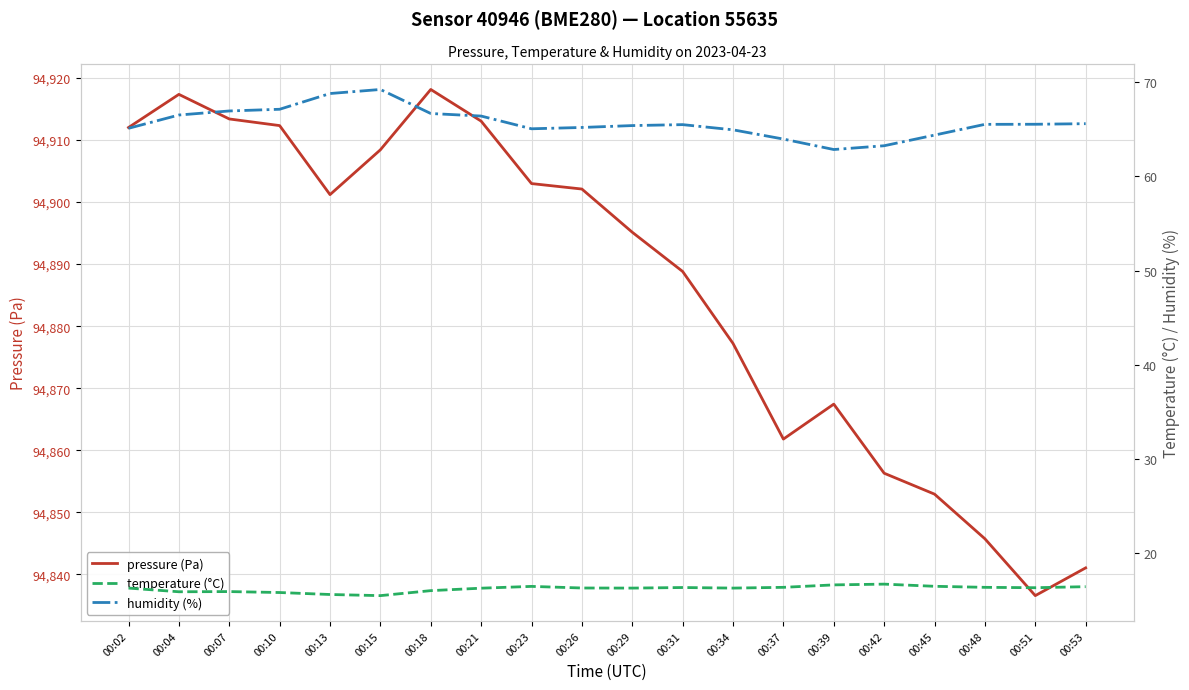

True or false: temperature (°C) and pressure (Pa) cross at least once.

False